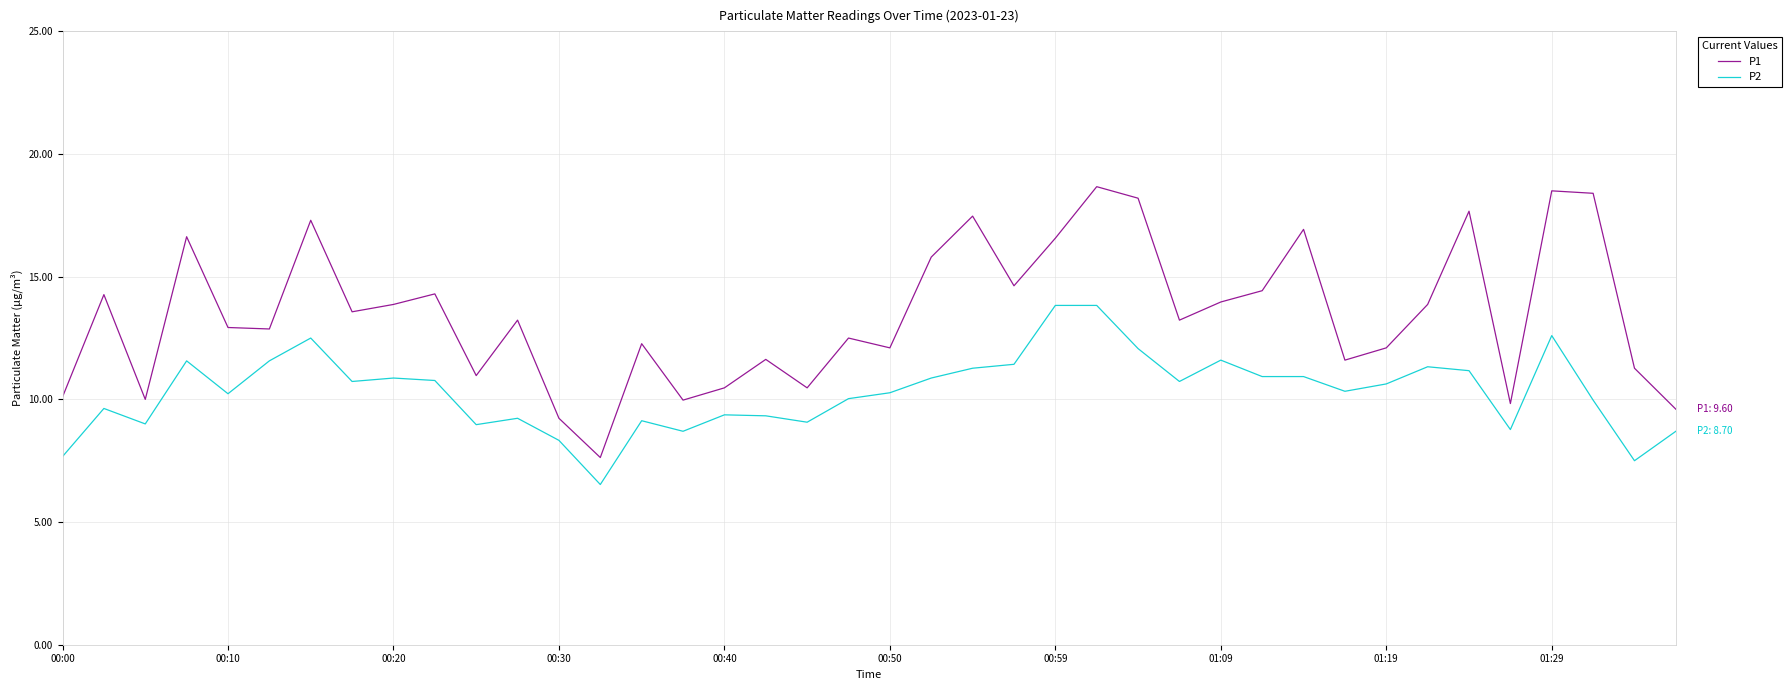

List the series in order of their peak value, highest first.

P1, P2